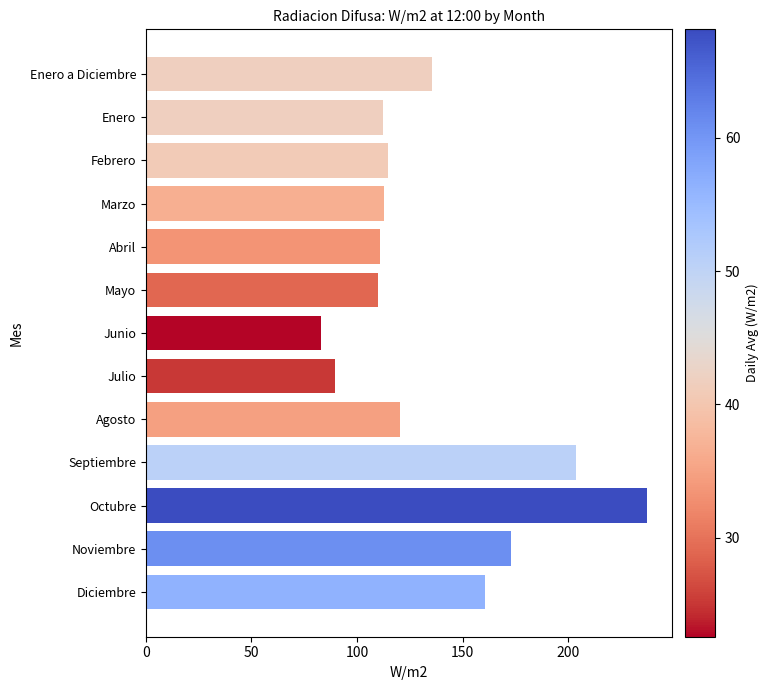

Are the bars horizontal?

Yes